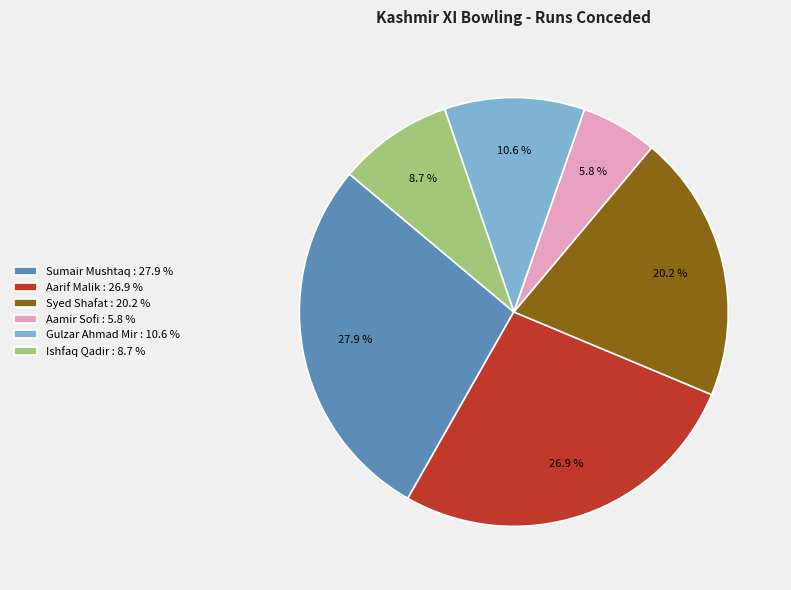

Which slice is the largest?

Sumair Mushtaq